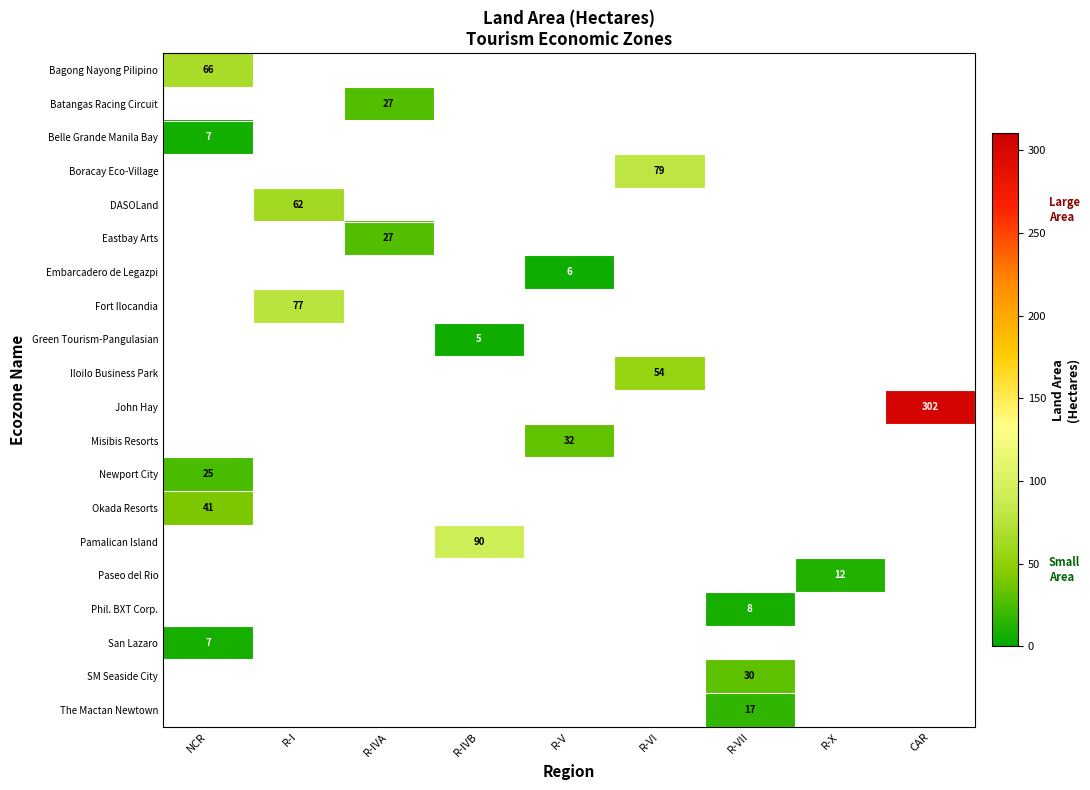

Which category has the lowest value across all series?

R-IVB